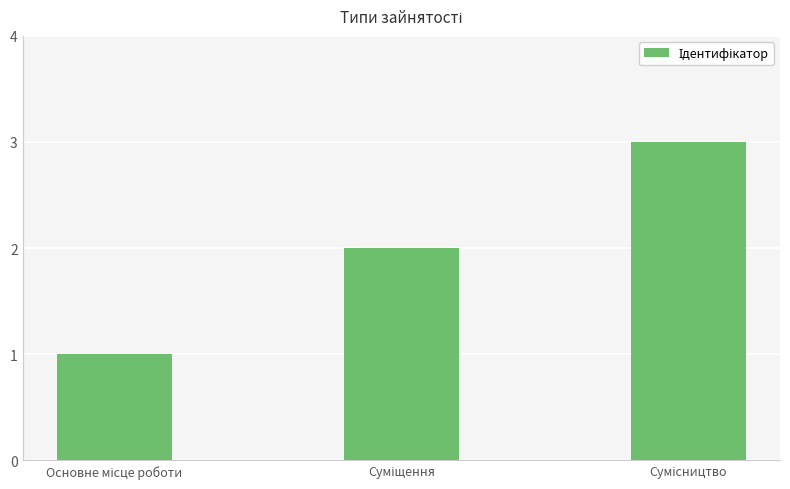

What is the greatest value displayed?

3